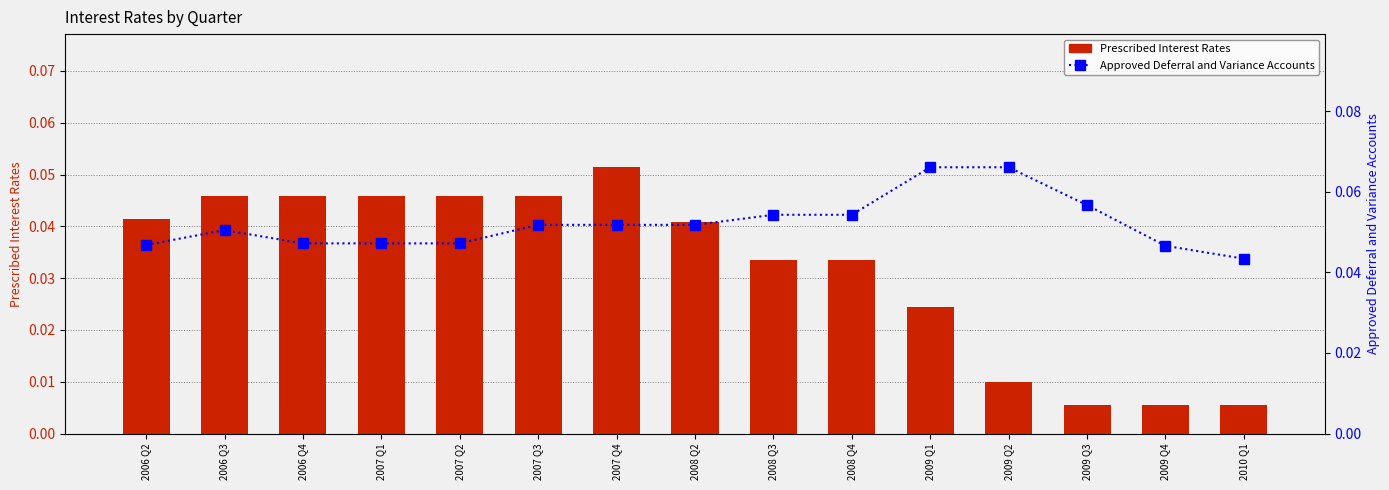

Rank the series by their average value, from highest to lowest.

Approved Deferral and Variance Accounts, Prescribed Interest Rates